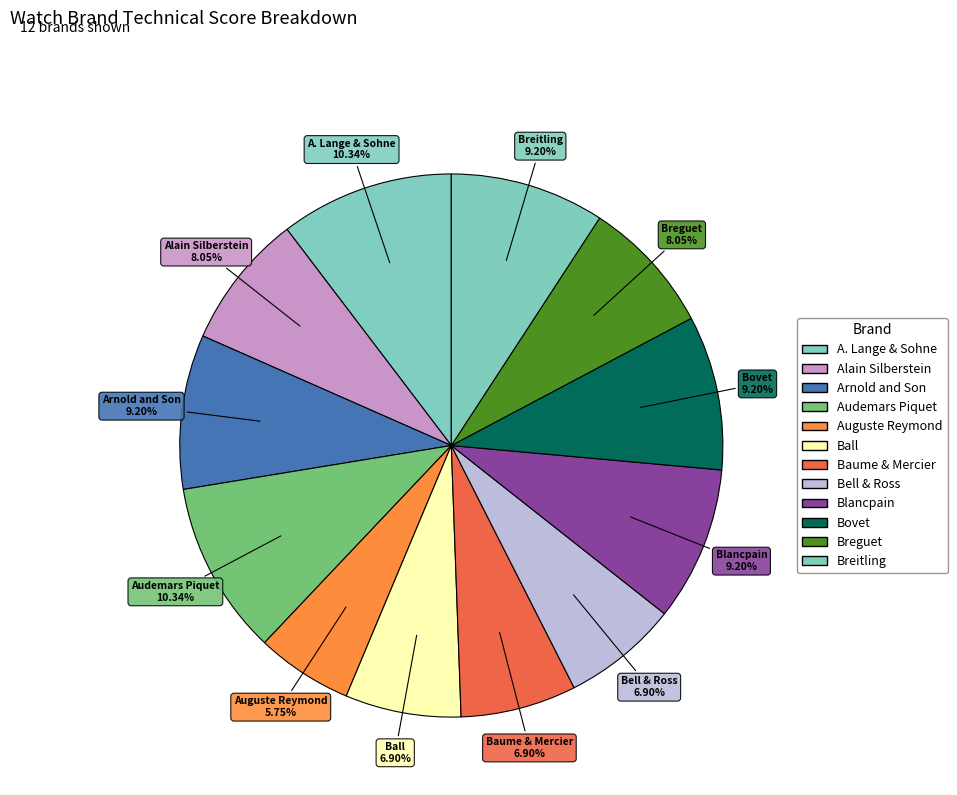

How many slices are in this pie chart?

12